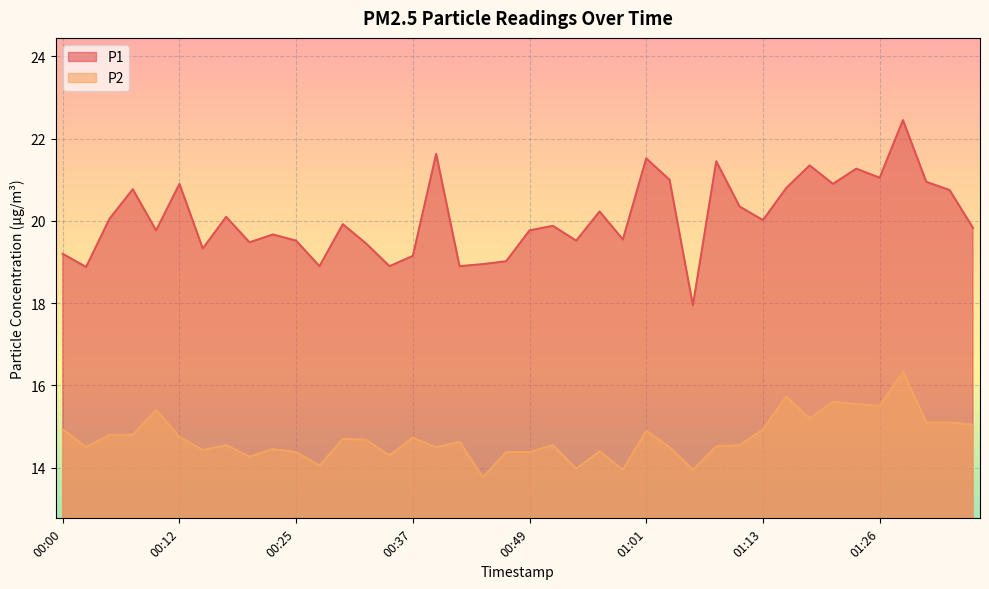

What is the label of the 5th point from the right?

01:26